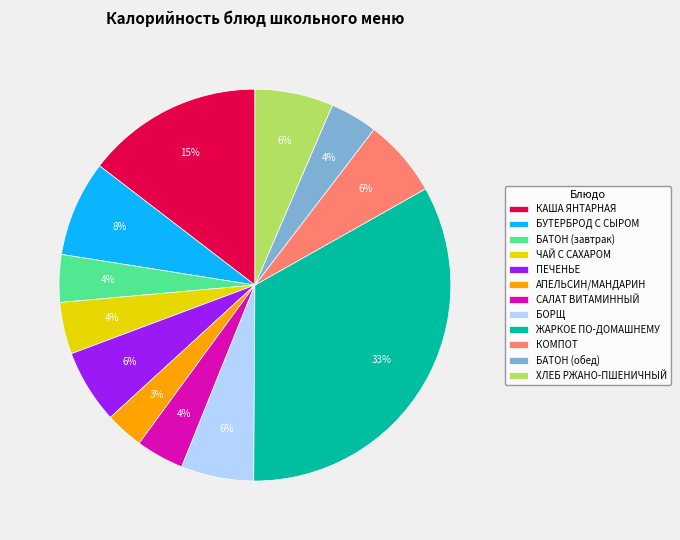

Is it true that БОРЩ is 6% of the pie?

True